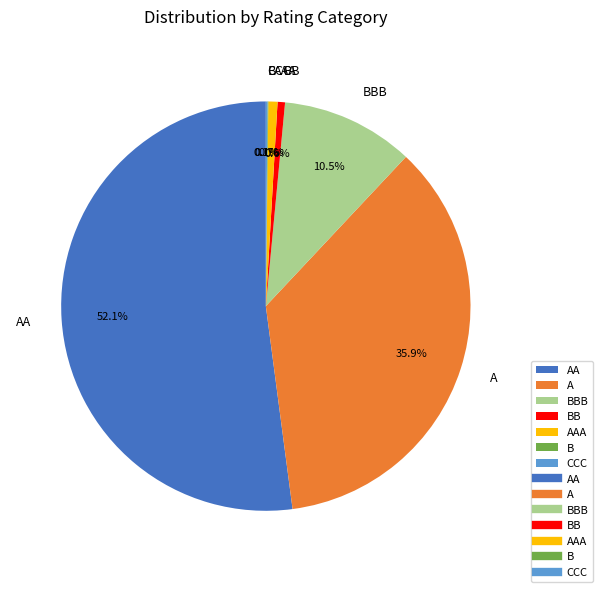

Which slice is the largest?

AA